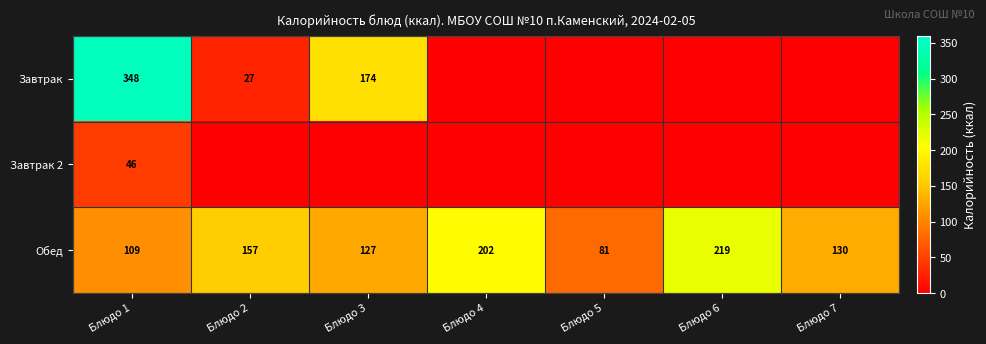

Is the value of Завтрак at Блюдо 3 greater than the value of Обед at Блюдо 5?

Yes